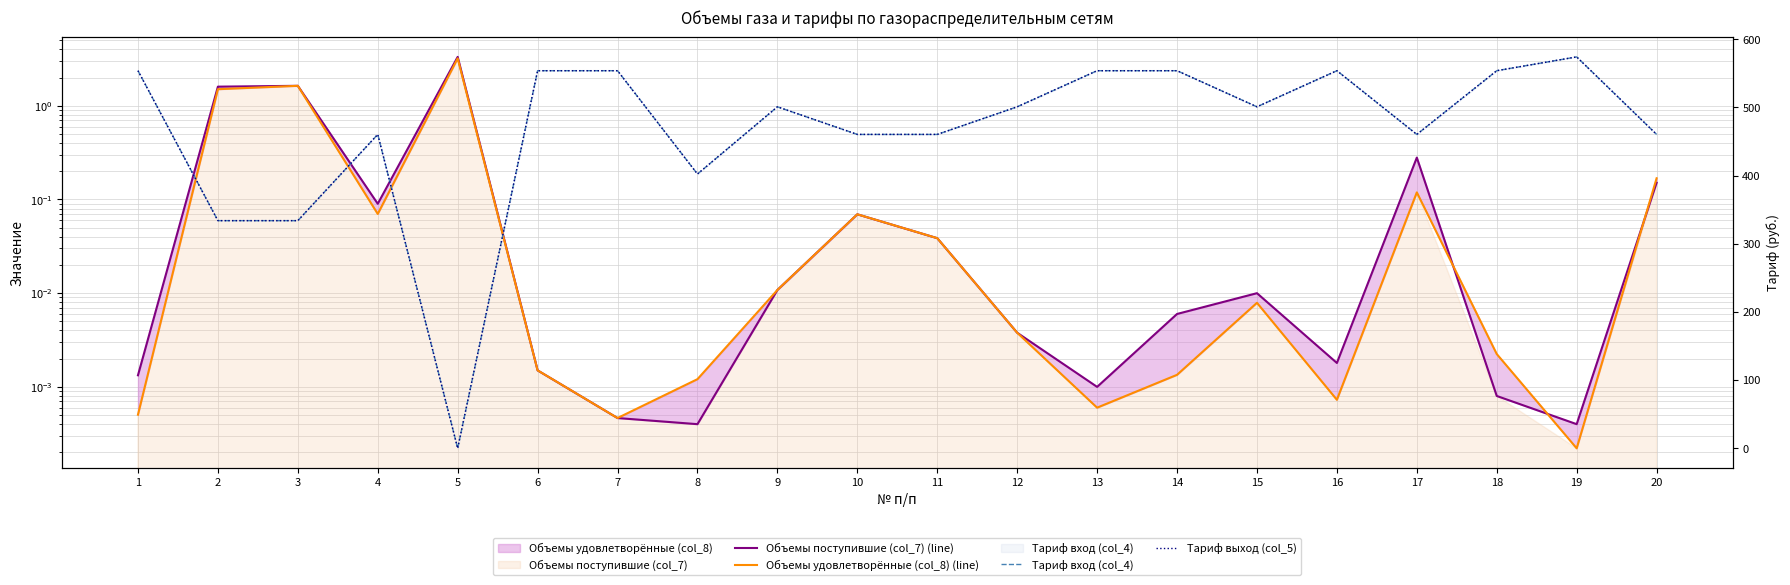

What is the total value across all series at 3?

671.2